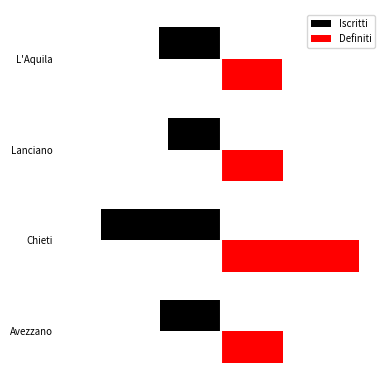

What are all the series names shown in the legend?

Iscritti, Definiti